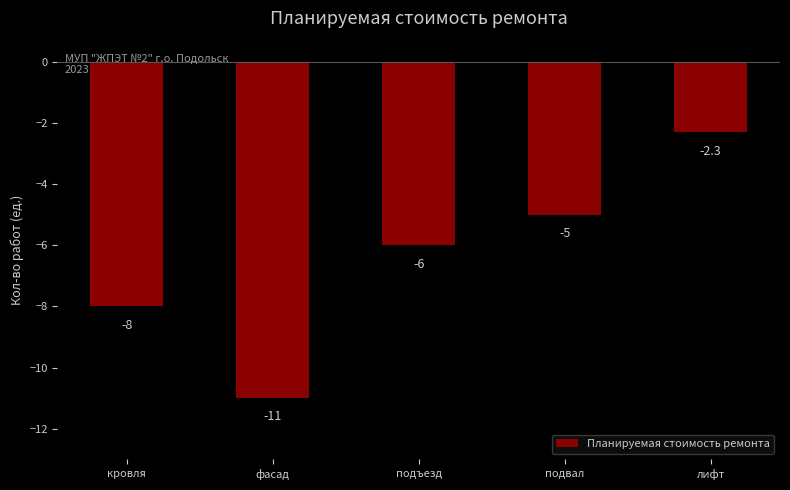

What is the label of the 3rd bar from the left?

подъезд